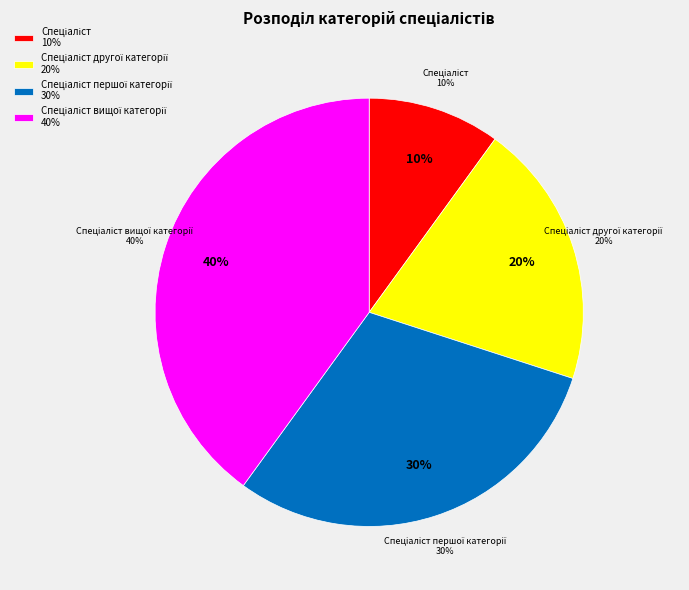

What portion of the pie excludes Спеціаліст вищої категорії?

60.0%